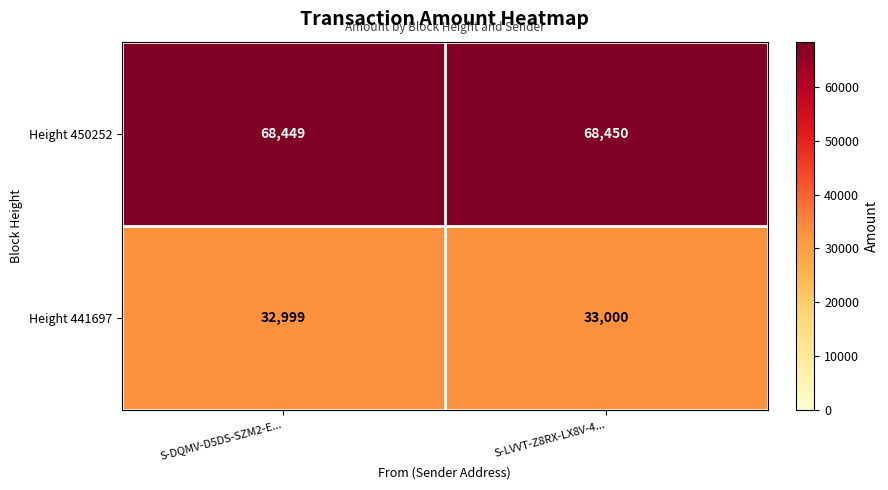

Which category has the highest value in the Height 441697 series?

S-LVVT-Z8RX-LX8V-4...